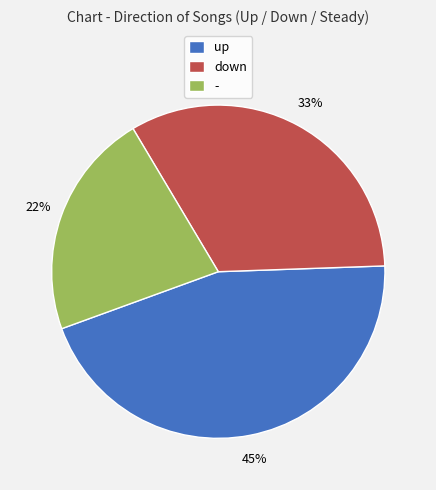

Which slice is the largest?

up